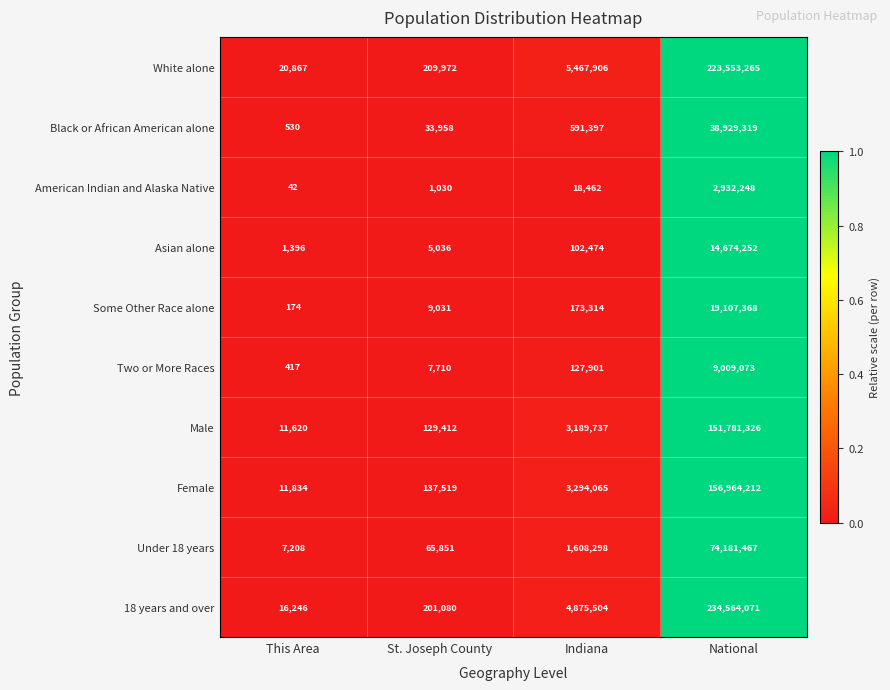

At which category is the sum across all series the highest?

National